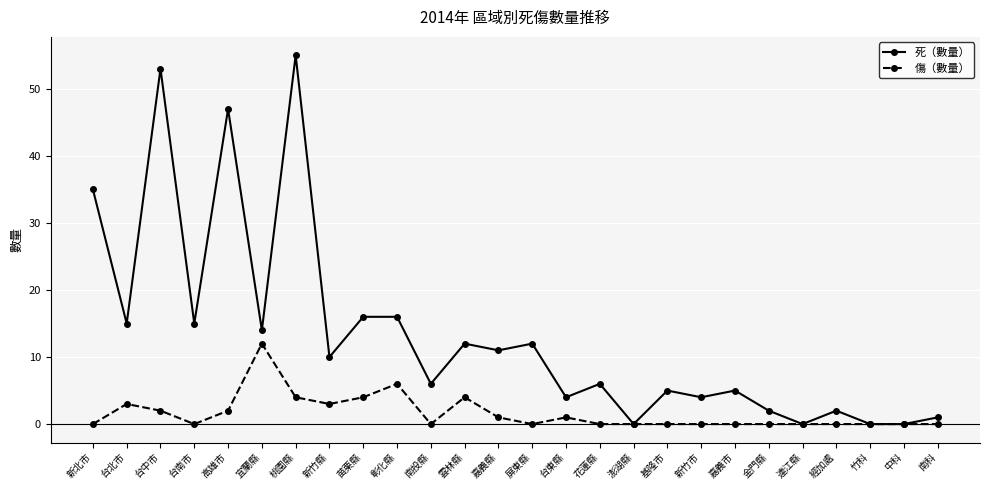

List the series in order of their overall mean, lowest first.

傷（數量）, 死（數量）